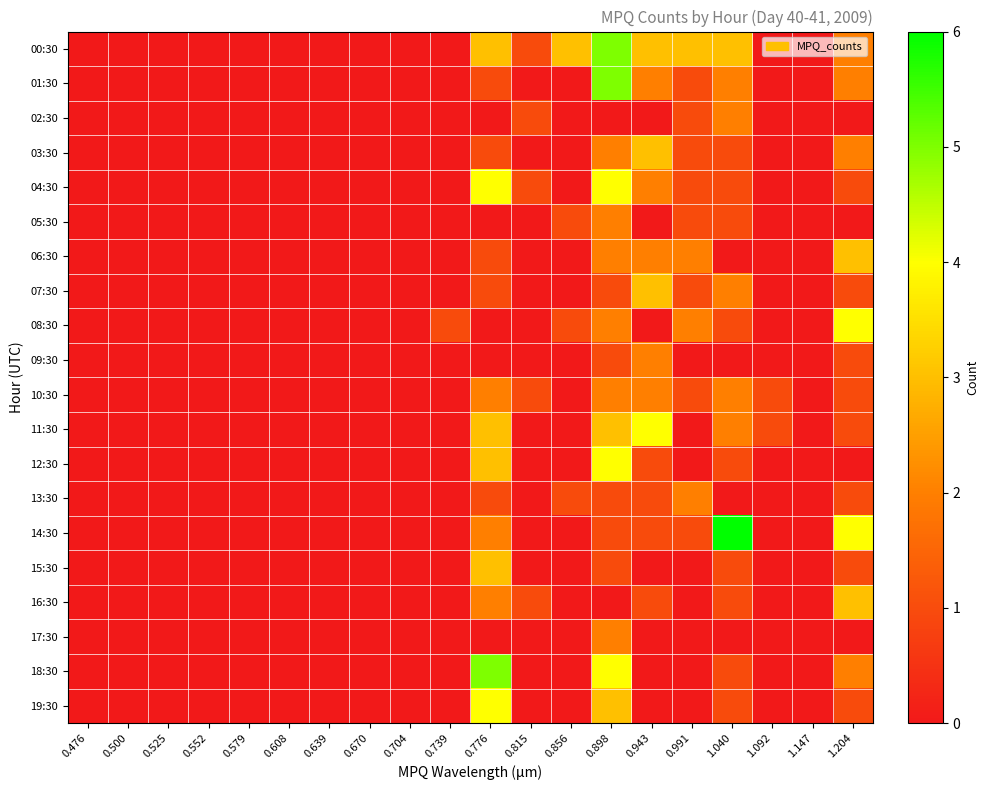

Which series has the widest spread of values?

14:30